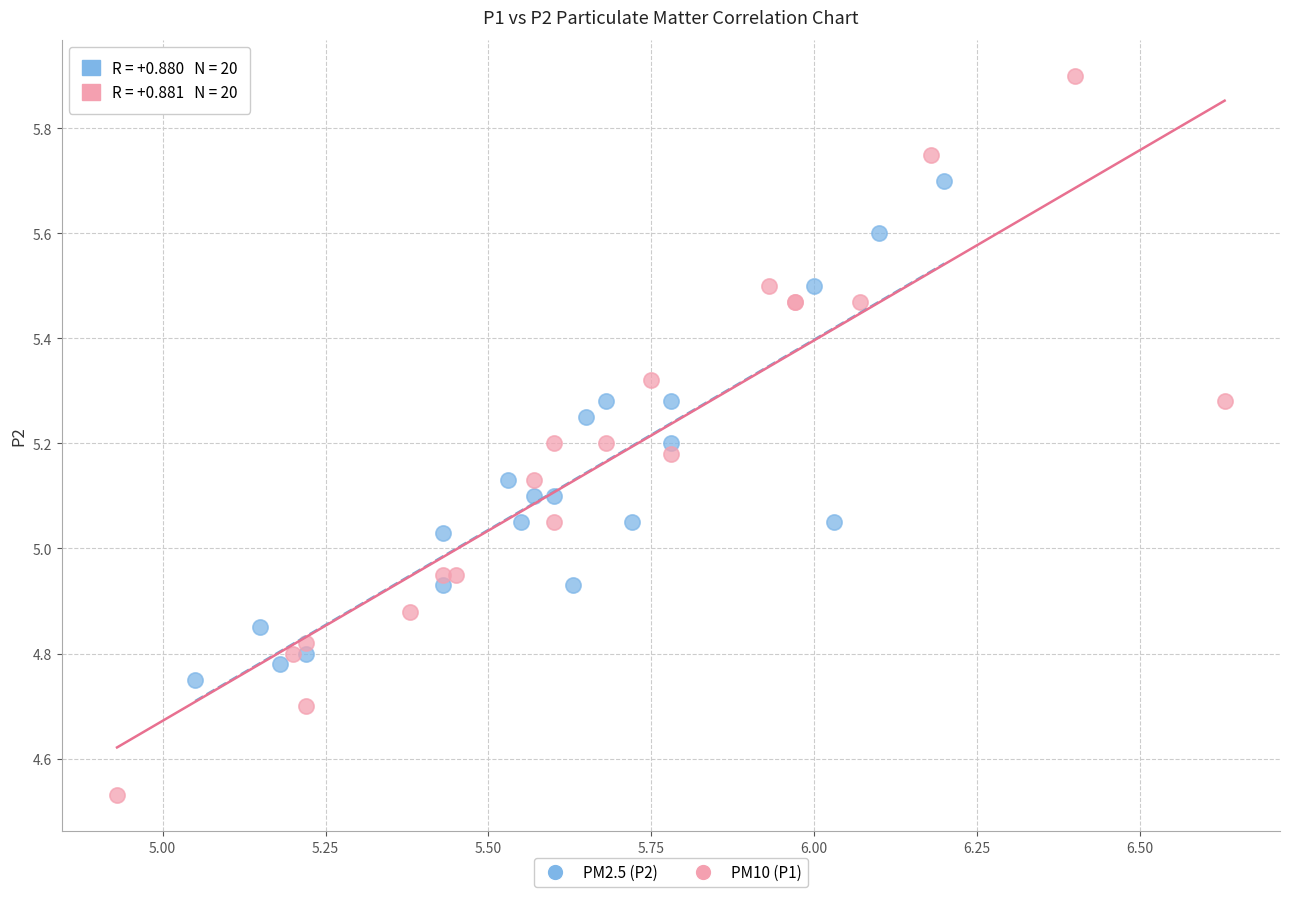

What are all the series names shown in the legend?

PM2.5 (P2), PM10 (P1)